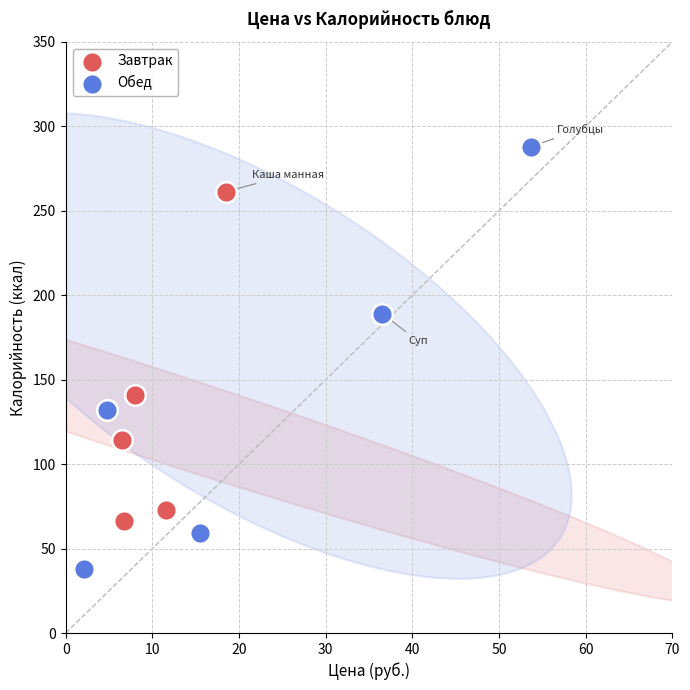

Which series has the largest Y range (max minus min)?

Обед